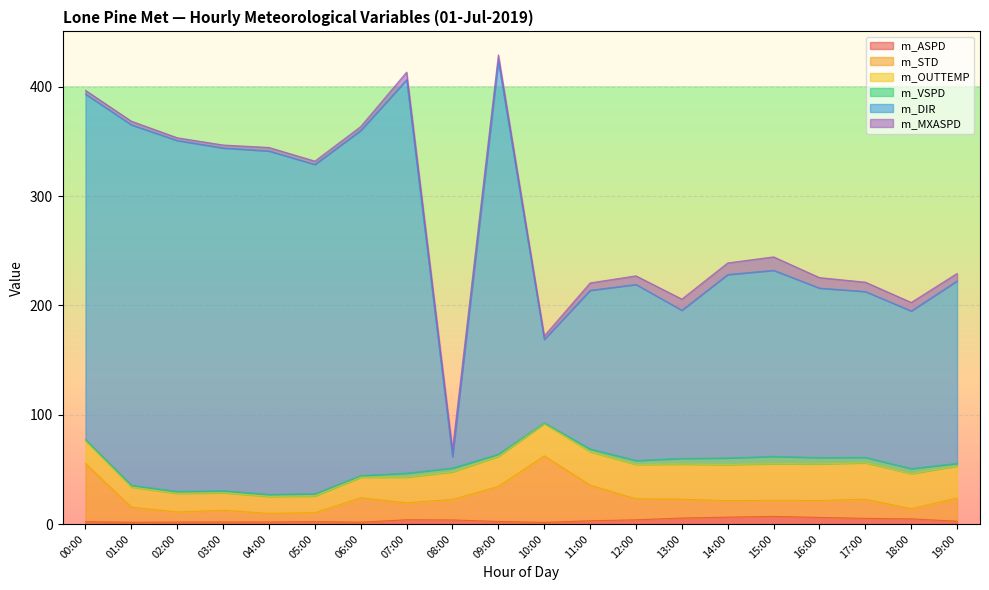

Between 16:00 and 17:00, which series saw the biggest shift?

m_DIR